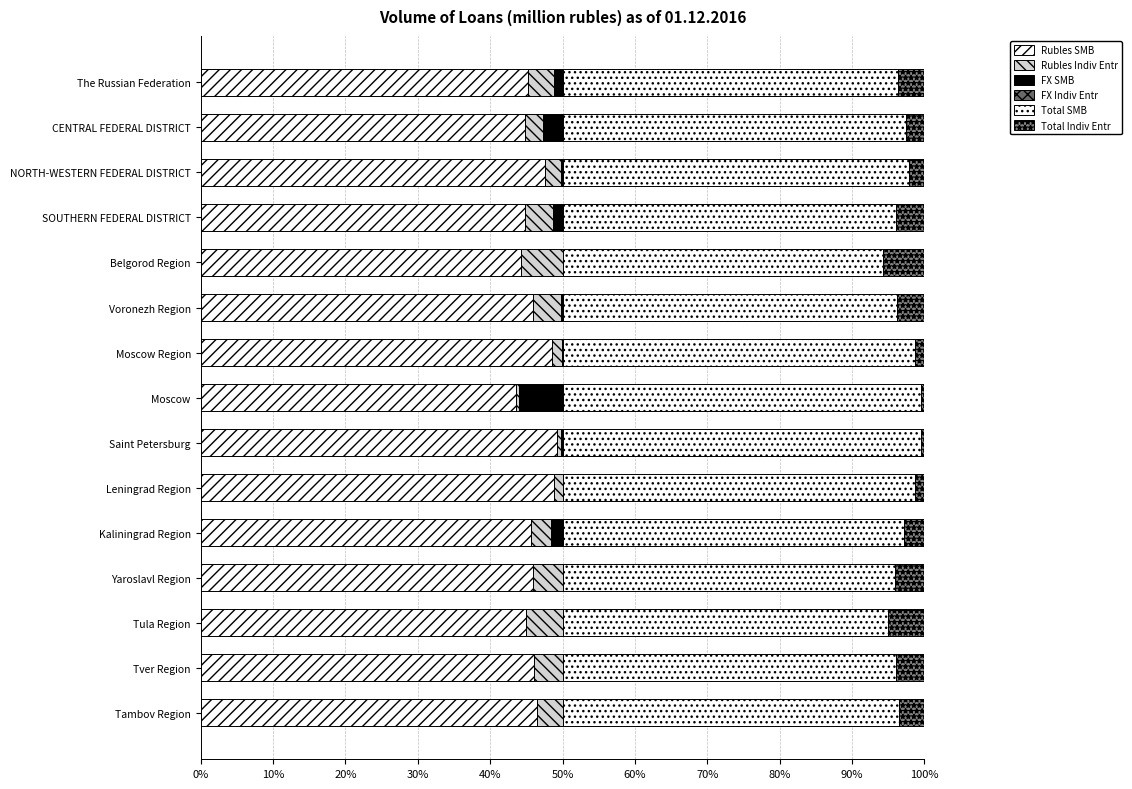

How many distinct data groups are displayed?

6